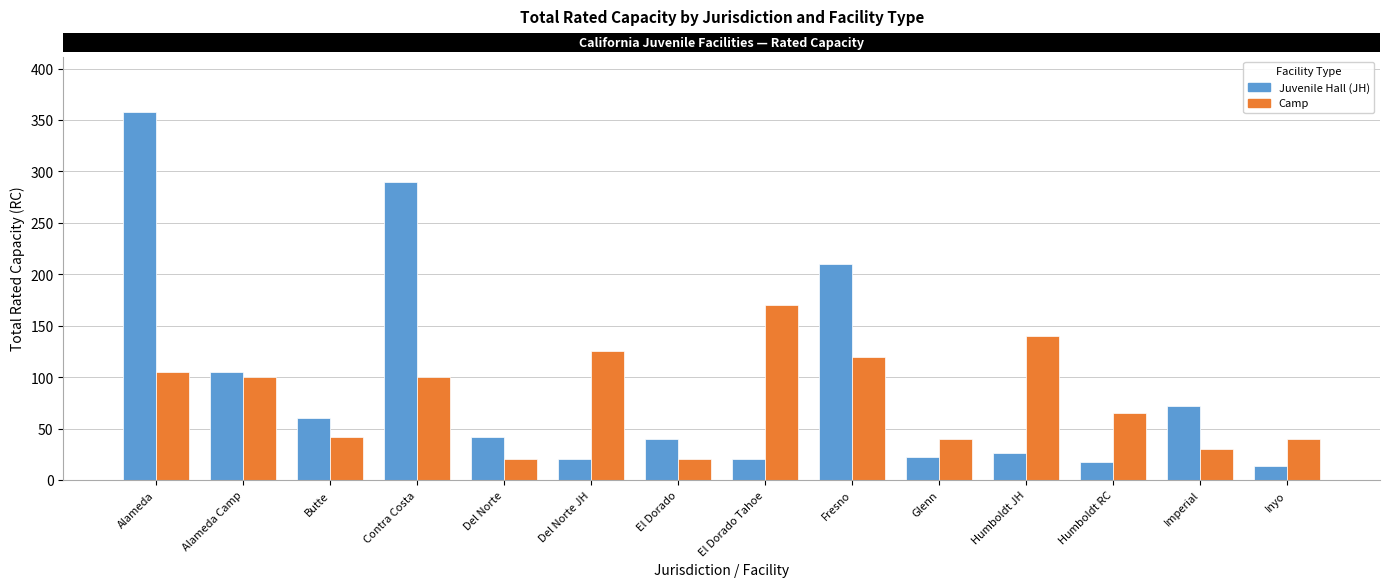

Reading left to right, list all the values displayed in this chart.

JH: Alameda=358	Alameda Camp=105	Butte=60	Contra Costa=290	Del Norte=42	Del Norte JH=20	El Dorado=40	El Dorado Tahoe=20	Fresno=210	Glenn=22	Humboldt JH=26	Humboldt RC=18	Imperial=72	Inyo=14
Camp: Alameda=105	Alameda Camp=100	Butte=42	Contra Costa=100	Del Norte=20	Del Norte JH=125	El Dorado=20	El Dorado Tahoe=170	Fresno=120	Glenn=40	Humboldt JH=140	Humboldt RC=65	Imperial=30	Inyo=40